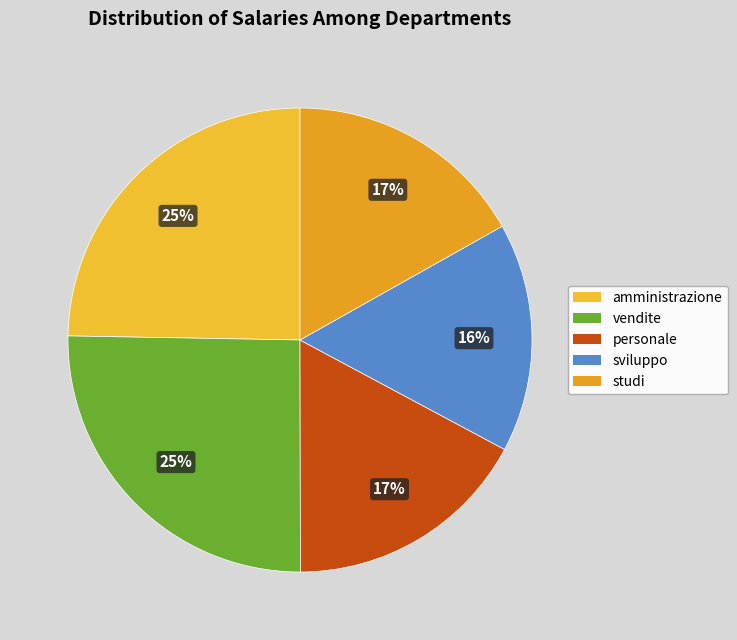

Count the number of slices in the pie.

5